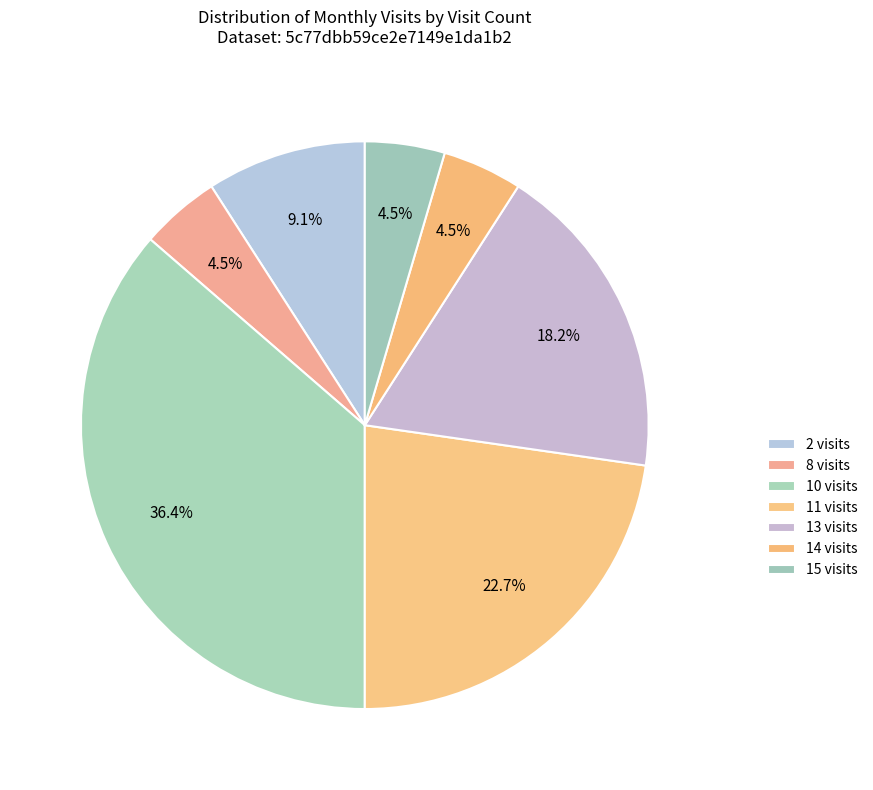

Count the number of slices in the pie.

7